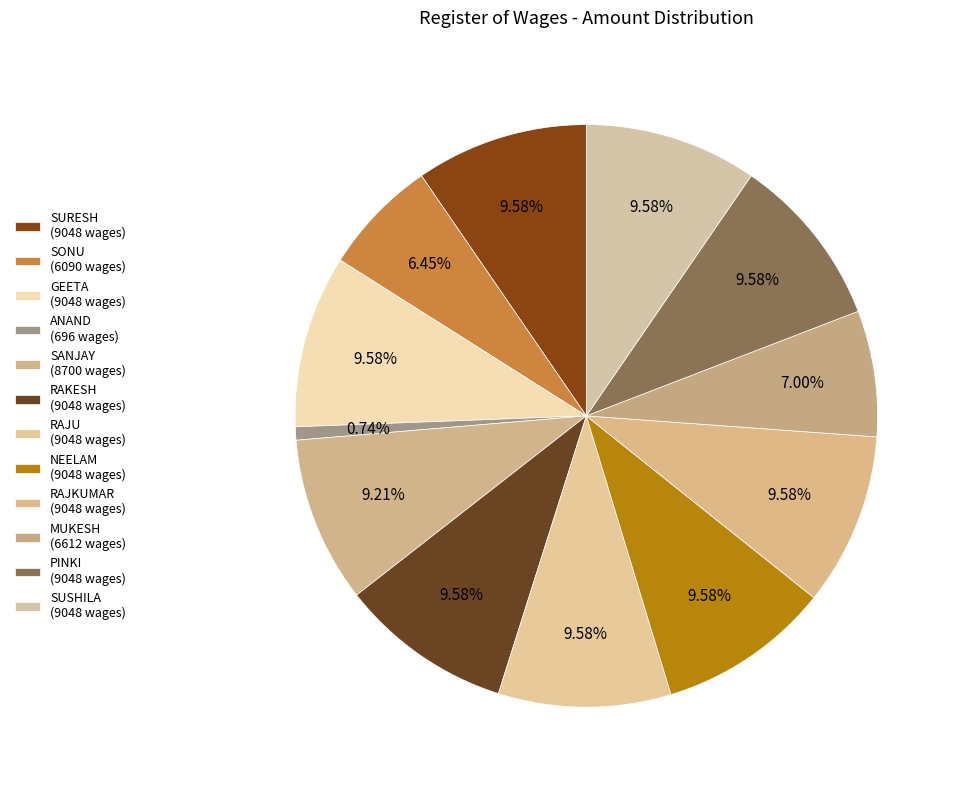

Does GEETA account for over 50% of the chart?

No